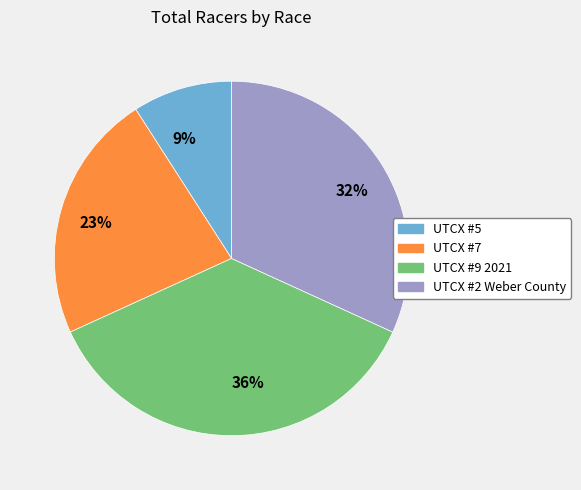

What is the smallest slice in the pie chart?

9%